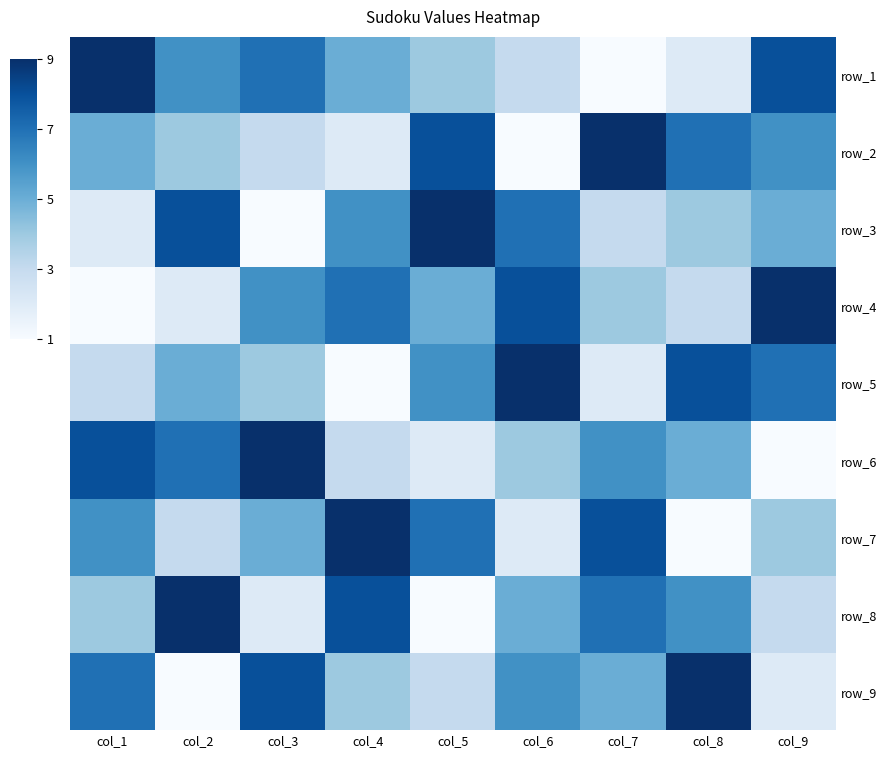

Count the number of categories in the chart.

9